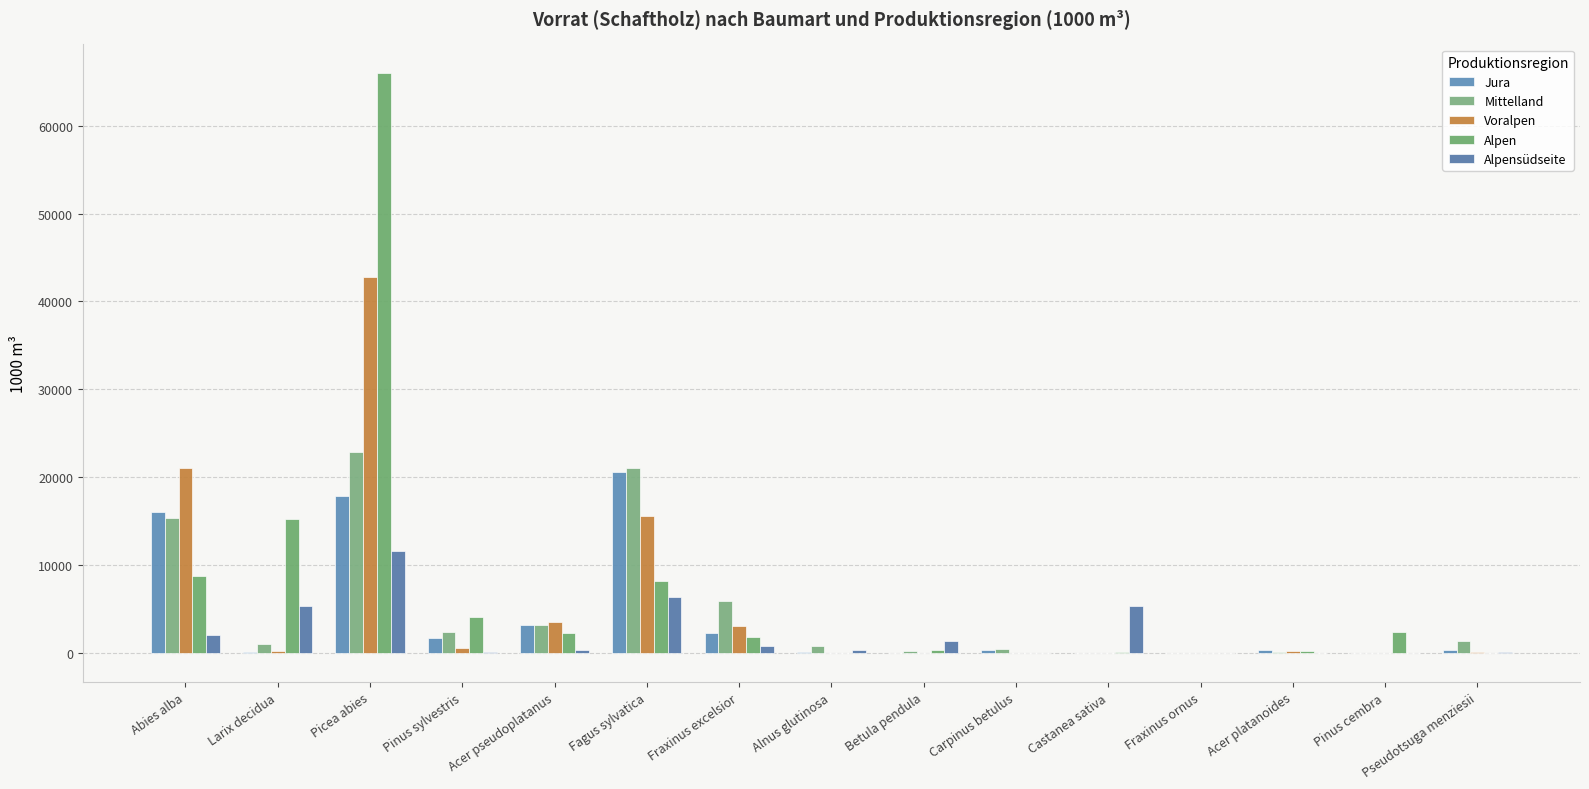

At which category is the sum across all series the highest?

Picea abies